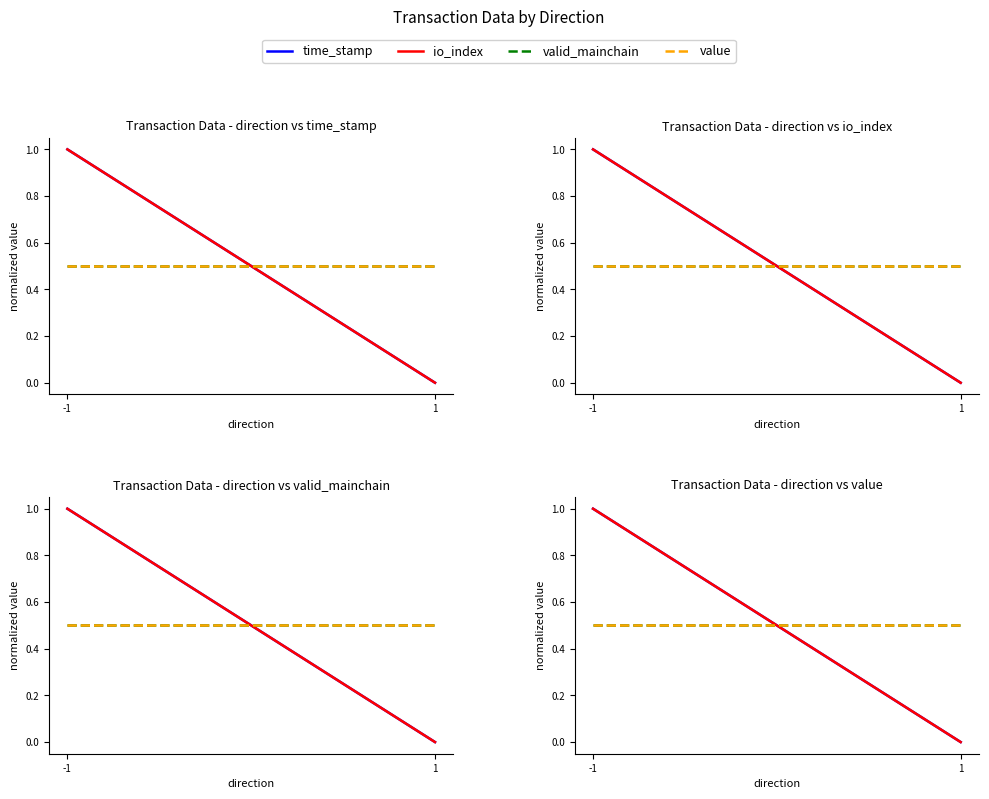

What is the difference between the maximum and minimum values in the time_stamp series?

1.0